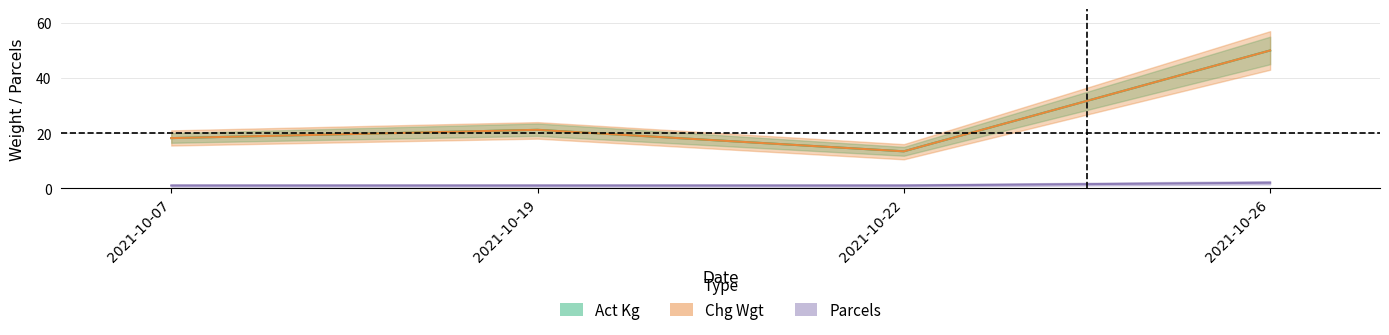

True or false: Act Kg and Parcels cross at least once.

False